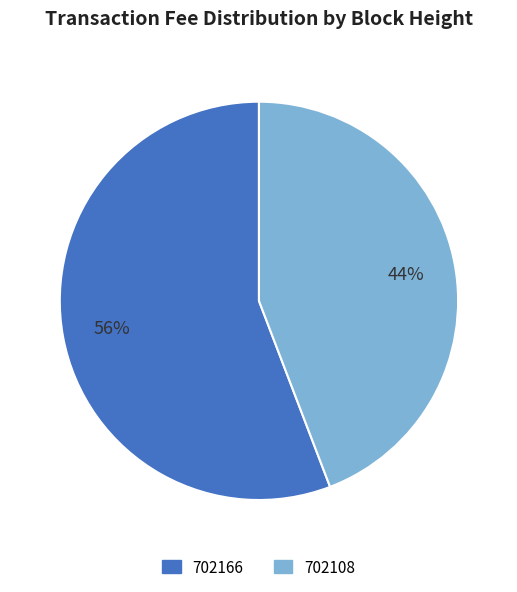

To the nearest percent, what is the average slice percentage?

50%